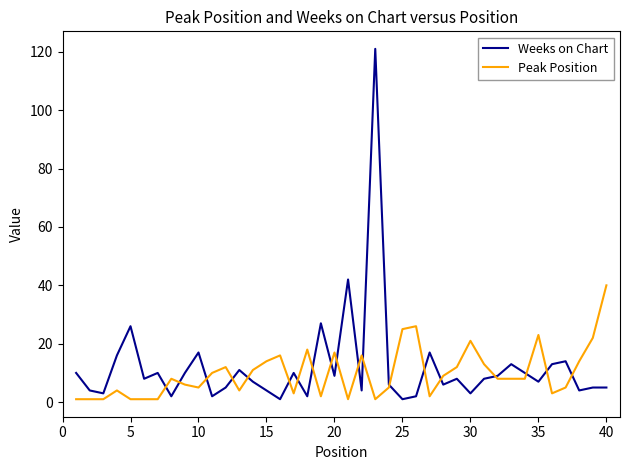

Which series has the widest spread of values?

Weeks on Chart